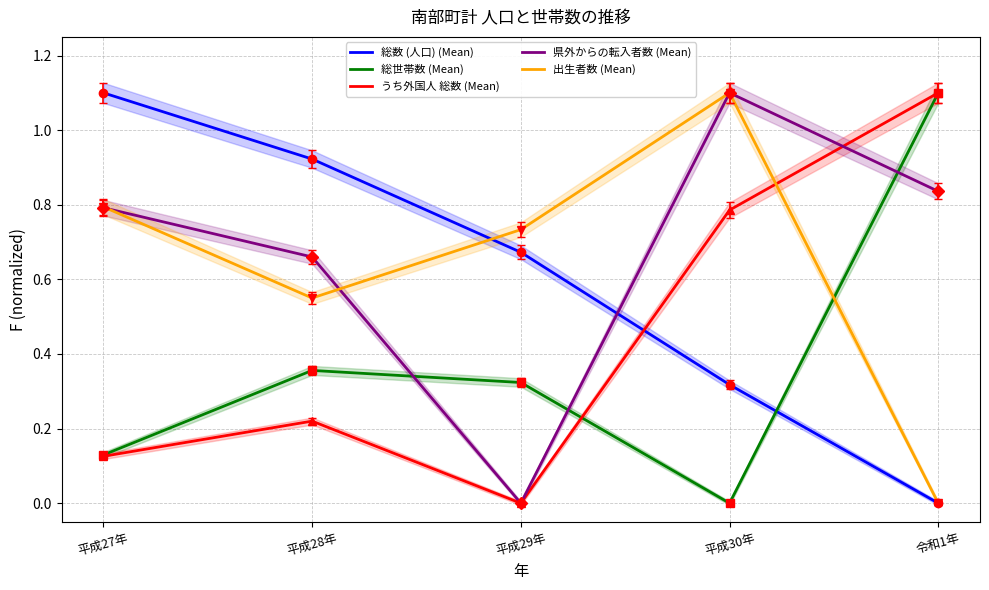

At which category is the sum across all series the highest?

平成30年